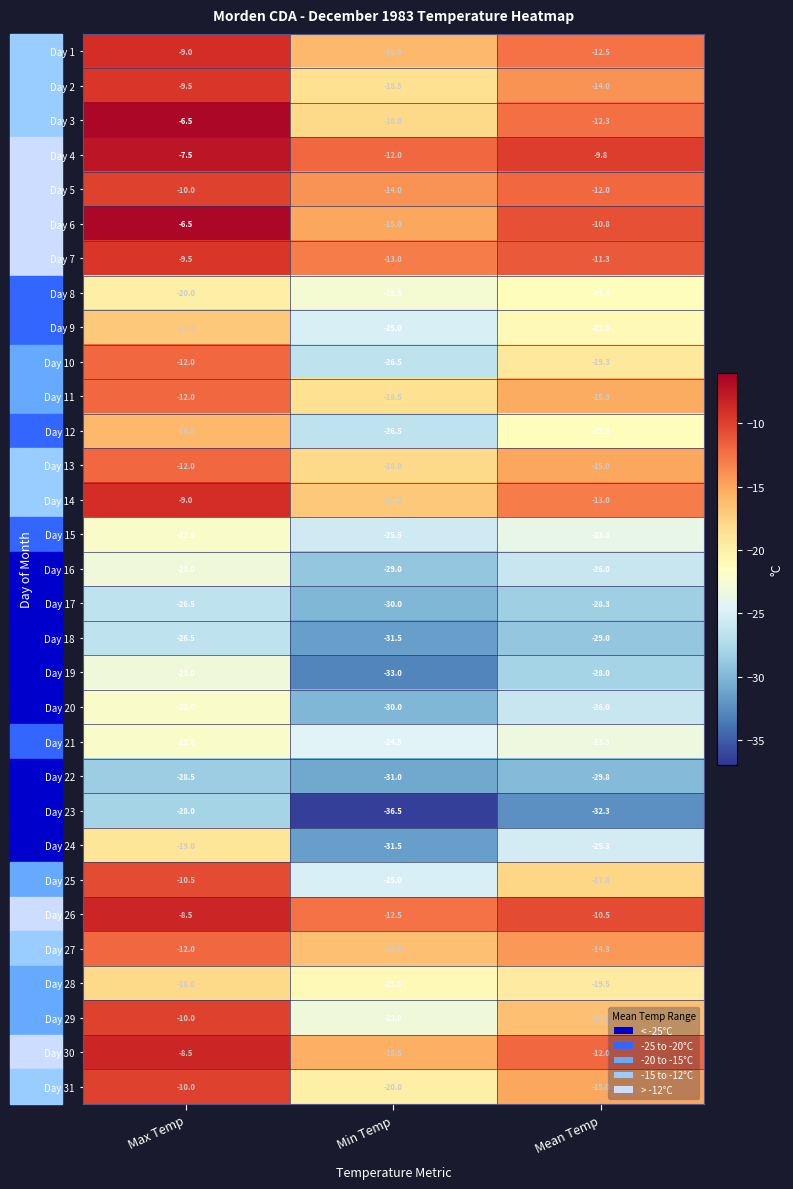

Where does the Day 12 series first go above -21?

Max Temp